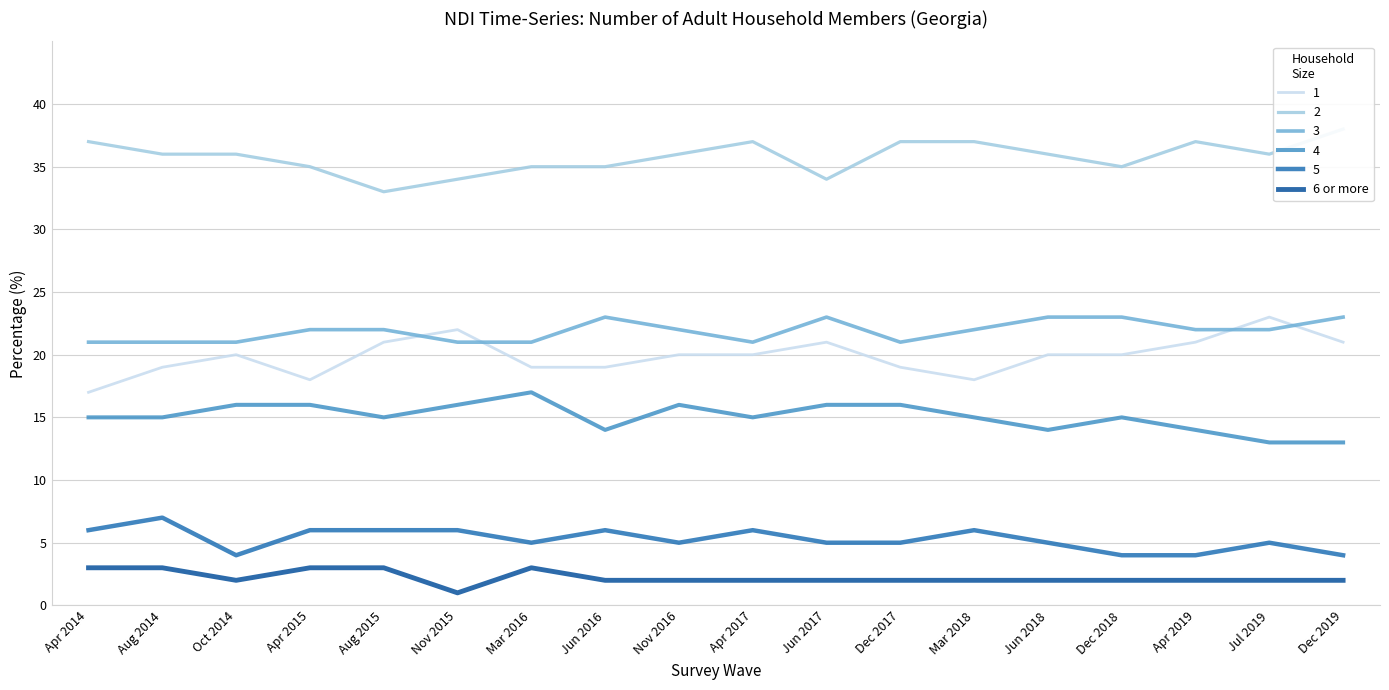

What is the label of the 8th point from the left?

Jun 2016